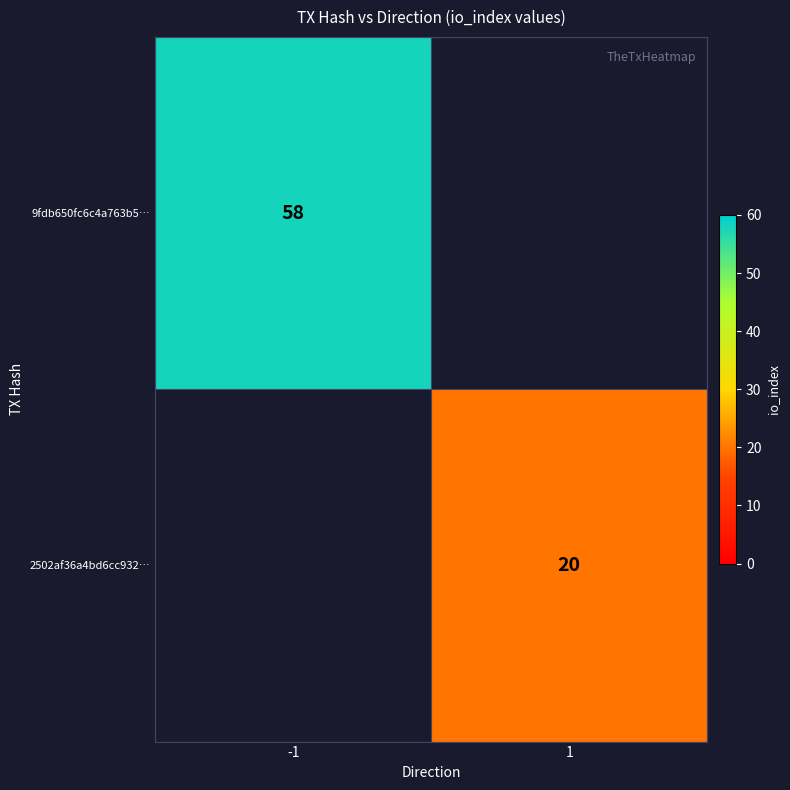

Is it true that 2502af36a4bd6cc932… equals 9.3 at 1?

False